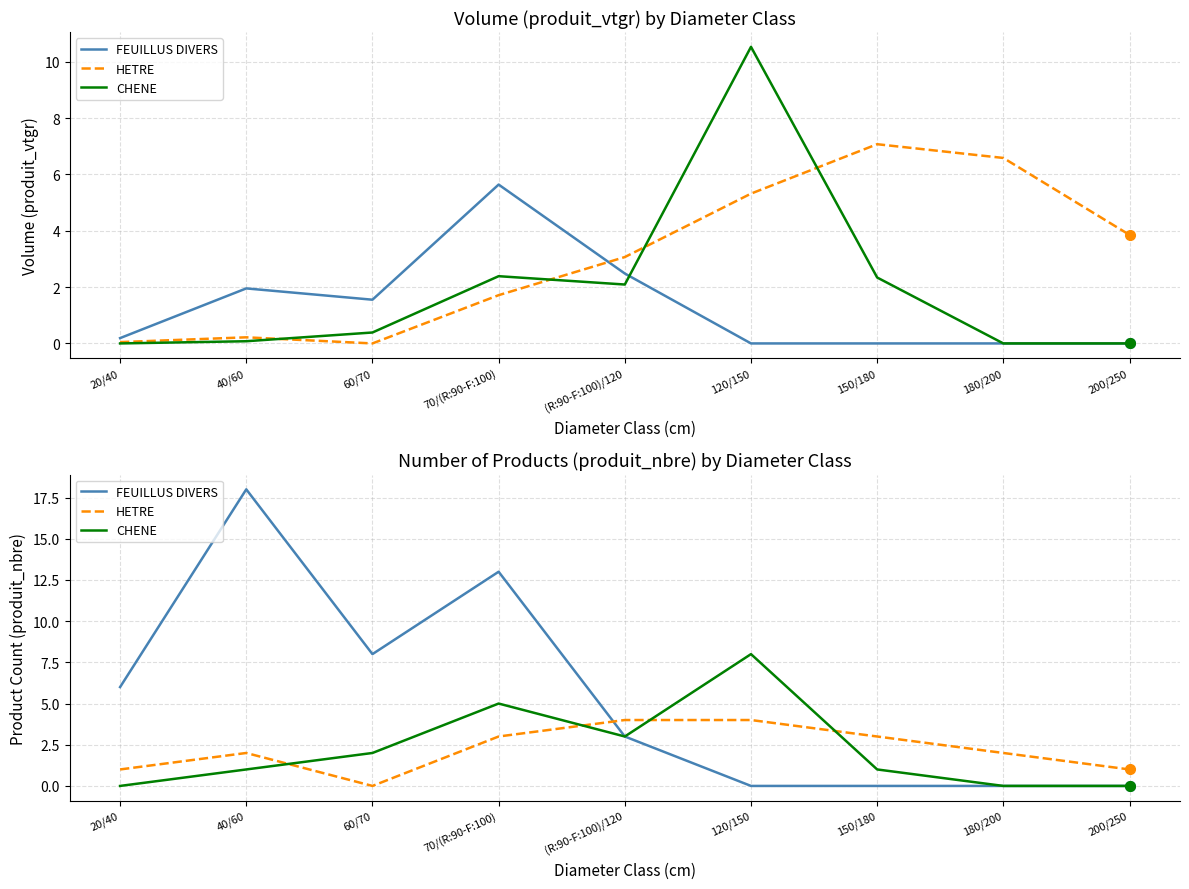

True or false: CHENE has more than 2 points higher than both neighbors.

False